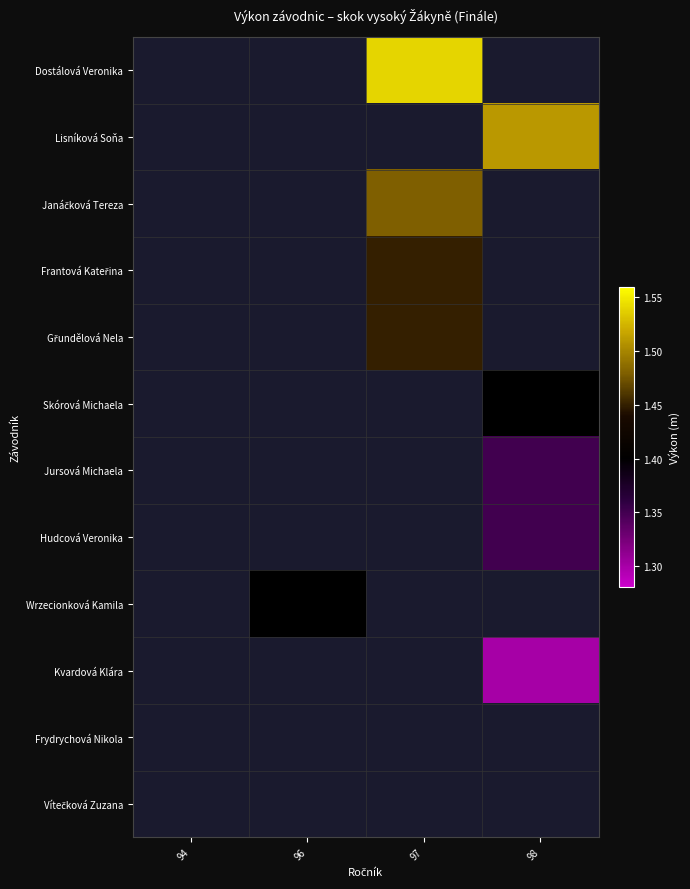

Between 96 and 94, which is larger?

94